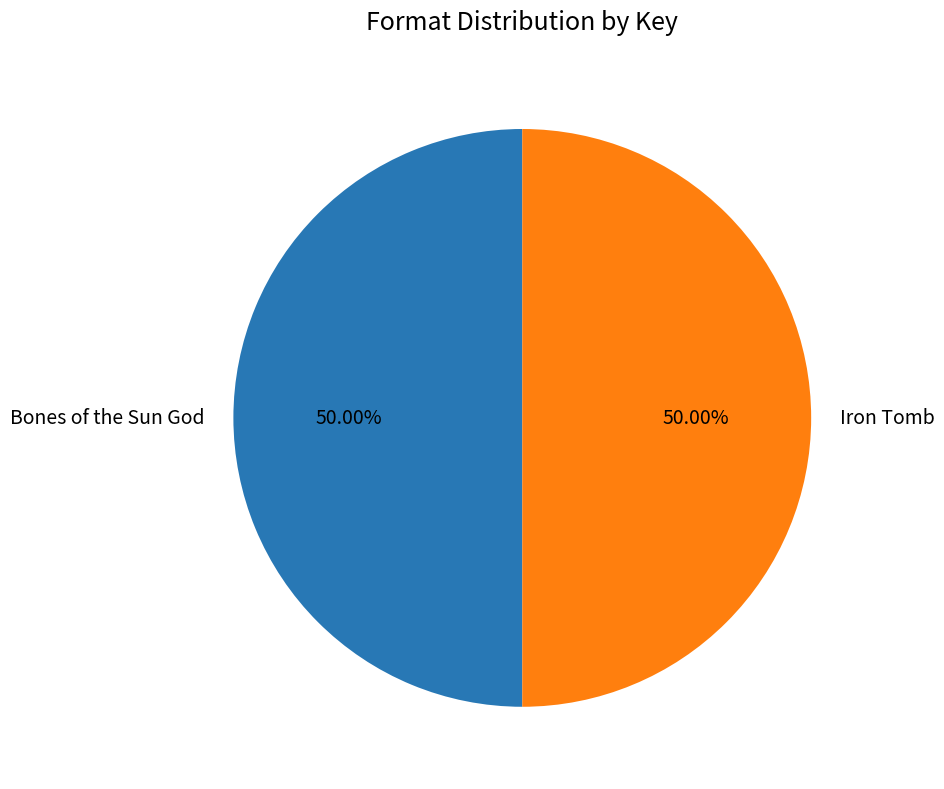

What is the ratio of the value at Bones of the Sun God to the value at Iron Tomb?

1.0